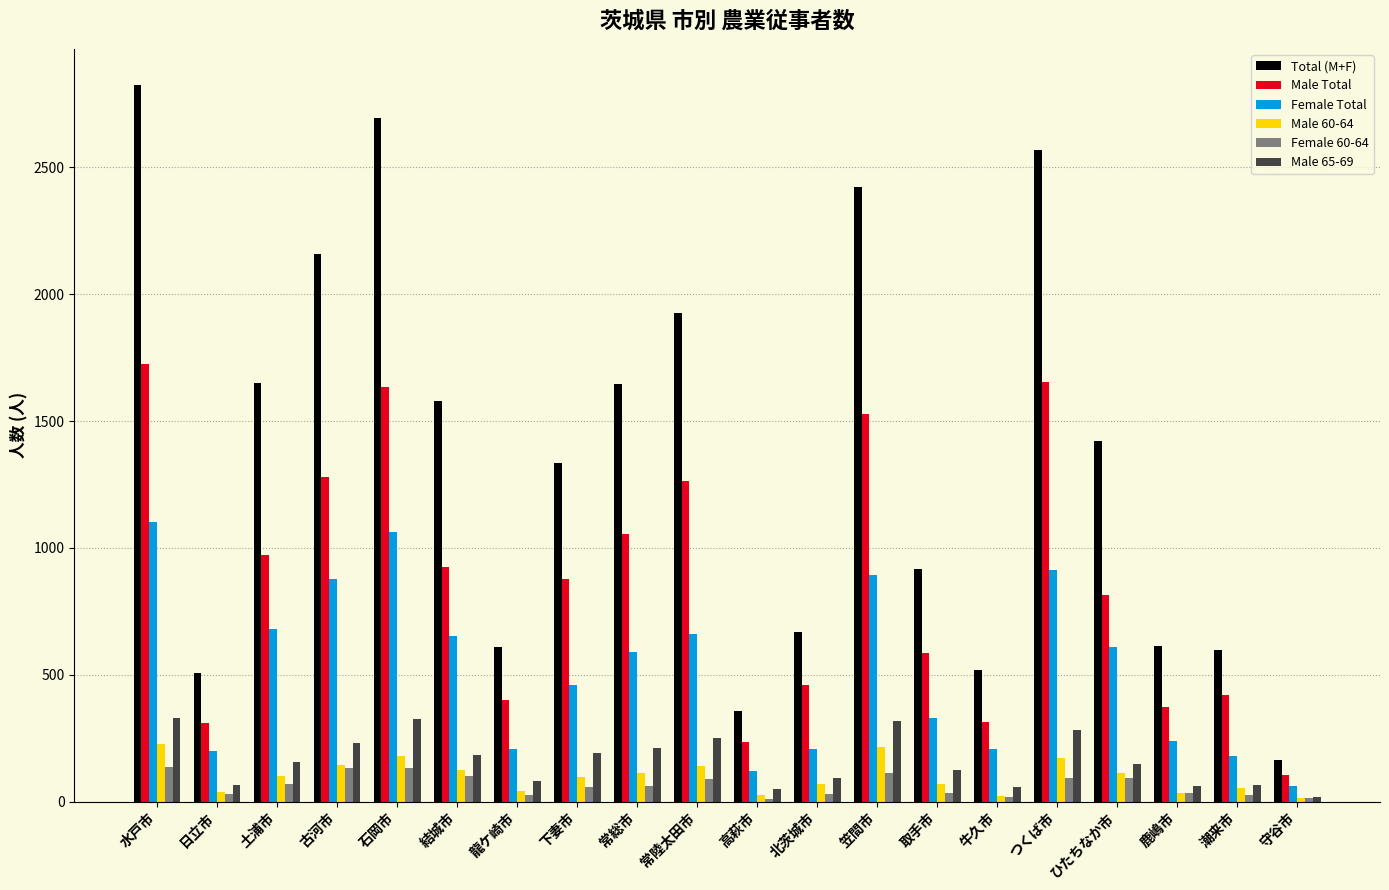

What is the label of the 13th bar from the right?

下妻市